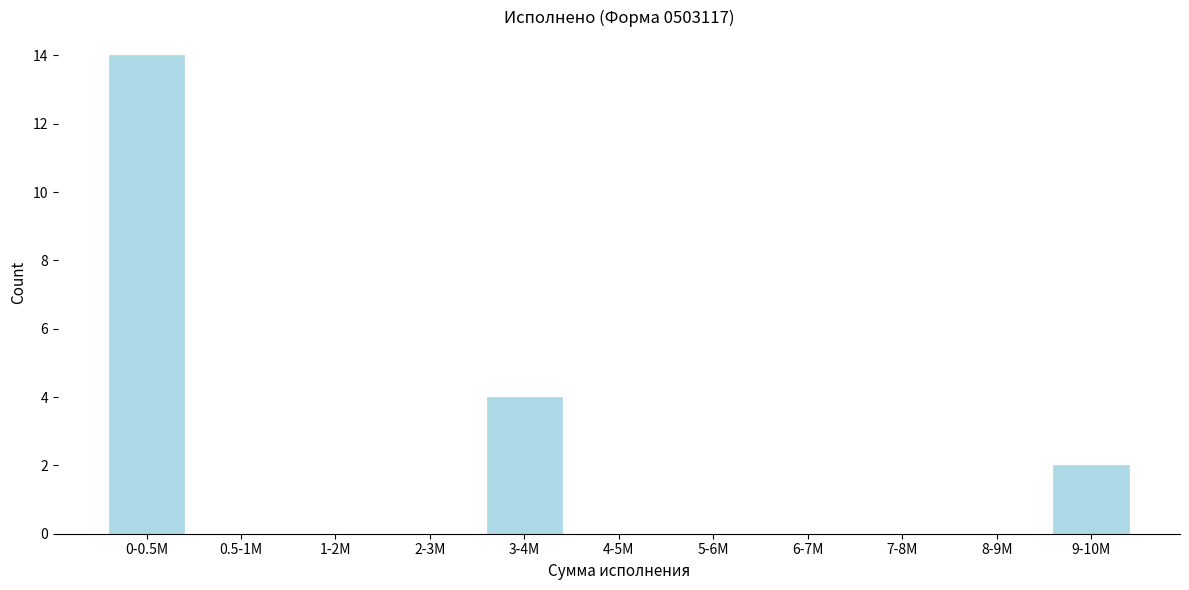

Reading left to right, transcribe all the data shown in this chart.

0-0.5M=14	0.5-1M=0	1-2M=0	2-3M=0	3-4M=4	4-5M=0	5-6M=0	6-7M=0	7-8M=0	8-9M=0	9-10M=2